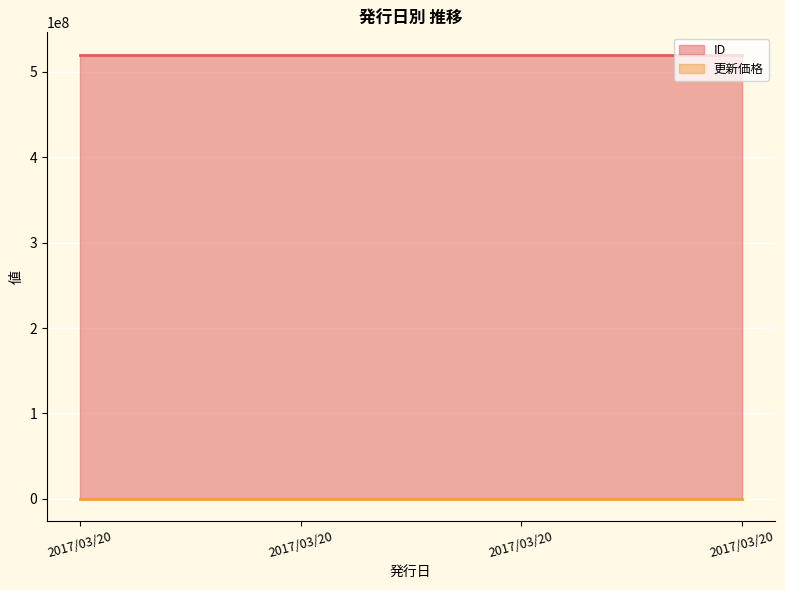

What is the lowest value of the 更新価格 series?

5000